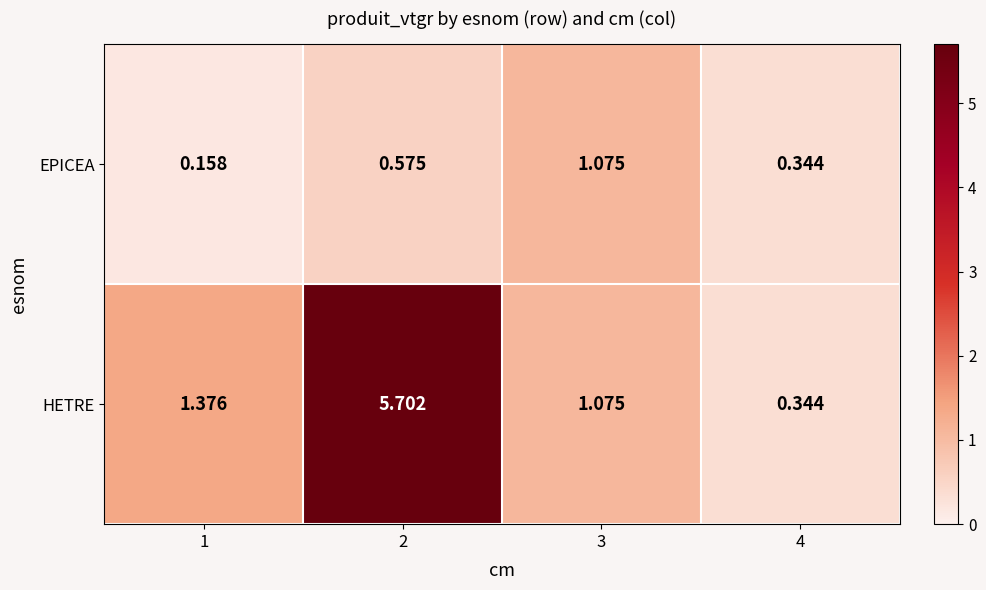

Rank the series at 1 from highest to lowest value.

HETRE, EPICEA